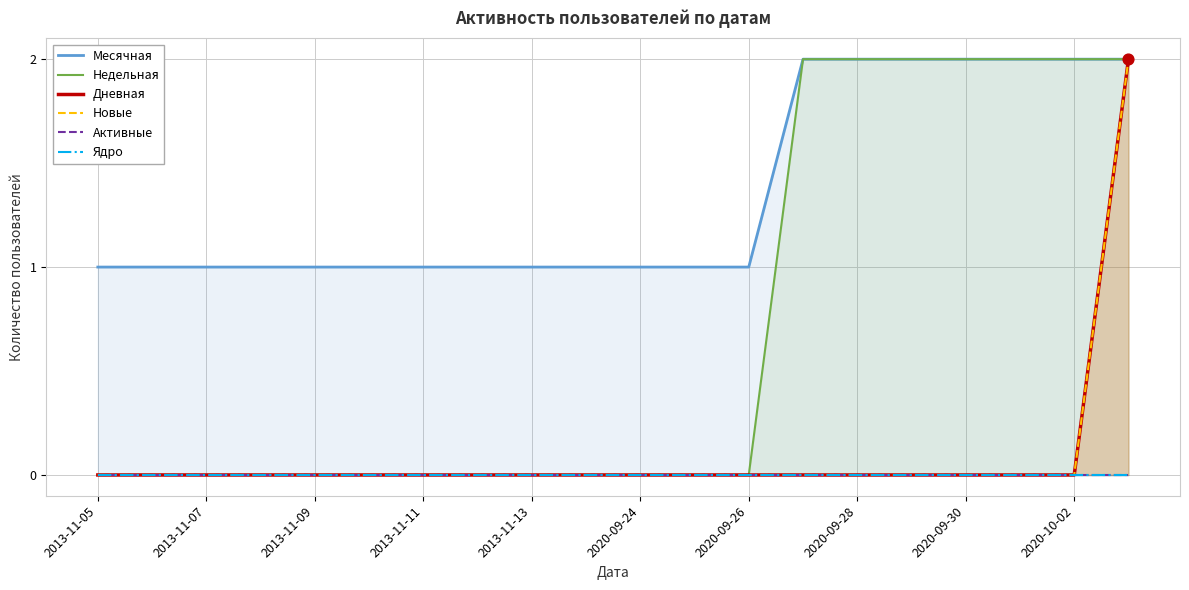

What is the total value across all series at 2020-09-30?

4